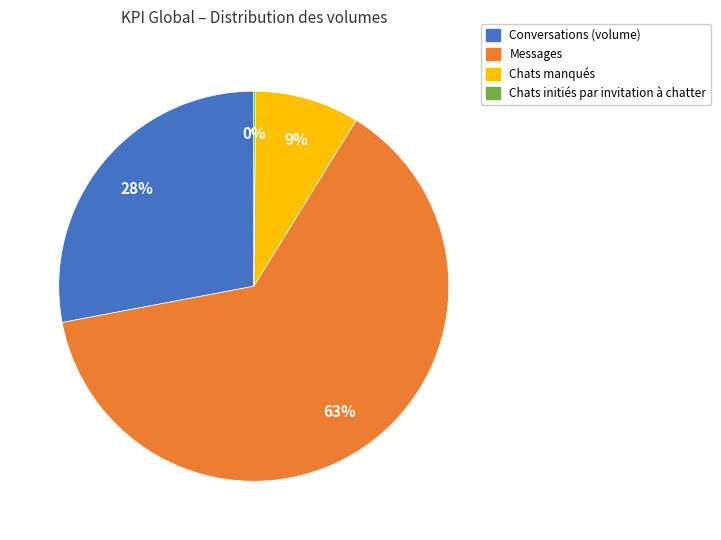

Which has a higher value, Chats manqués or Messages?

Messages